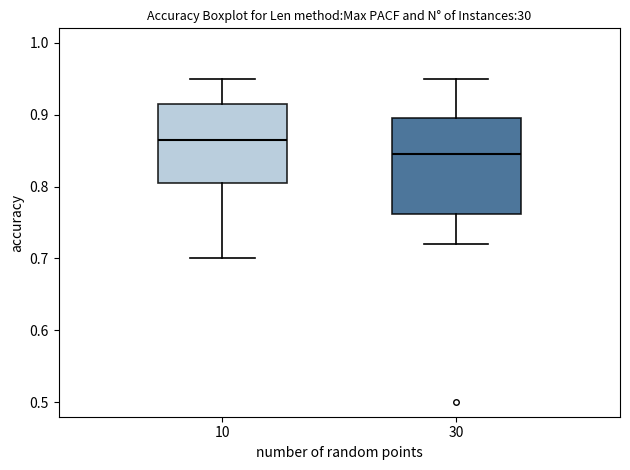

Reading left to right, read every box against the y-axis: the position of its median line, the range the box covers, and the ends of its whiskers. The values are not printed on the chart, so give them approximately, as read against the axis.

10: median 0.87, box 0.81 to 0.92, whiskers 0.70 to 0.95
30: median 0.85, box 0.76 to 0.90, whiskers 0.72 to 0.95